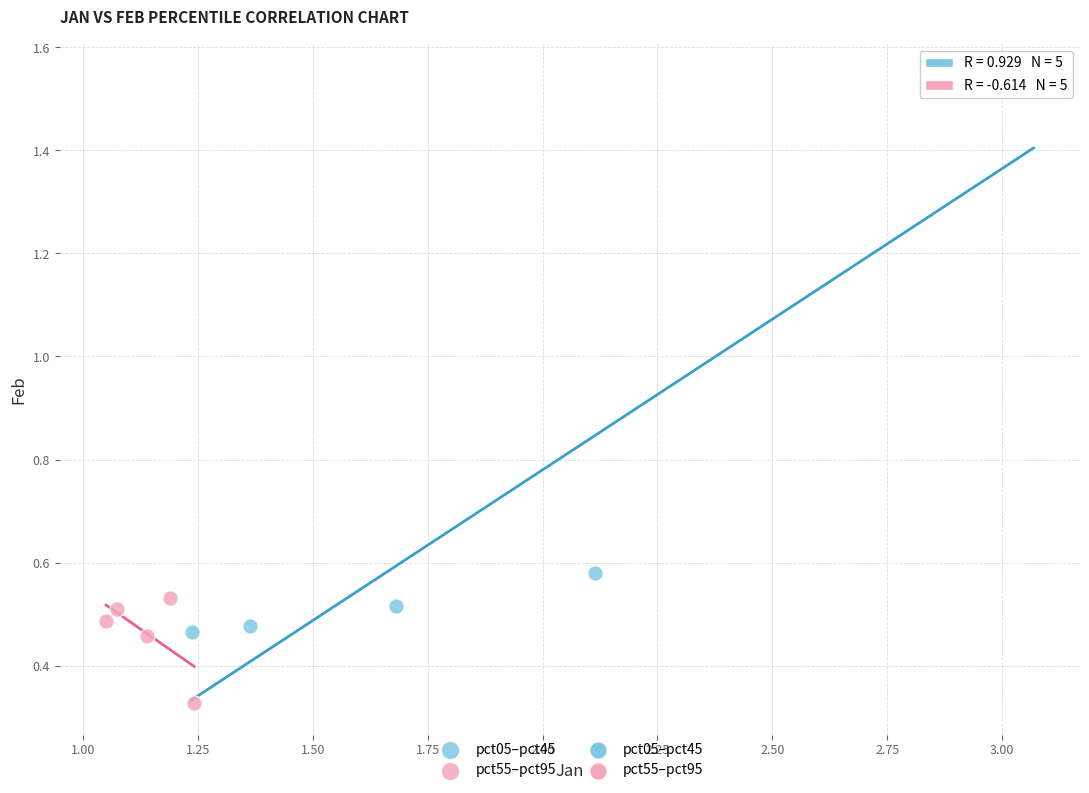

Which series reaches the minimum Y coordinate?

pct55–pct95